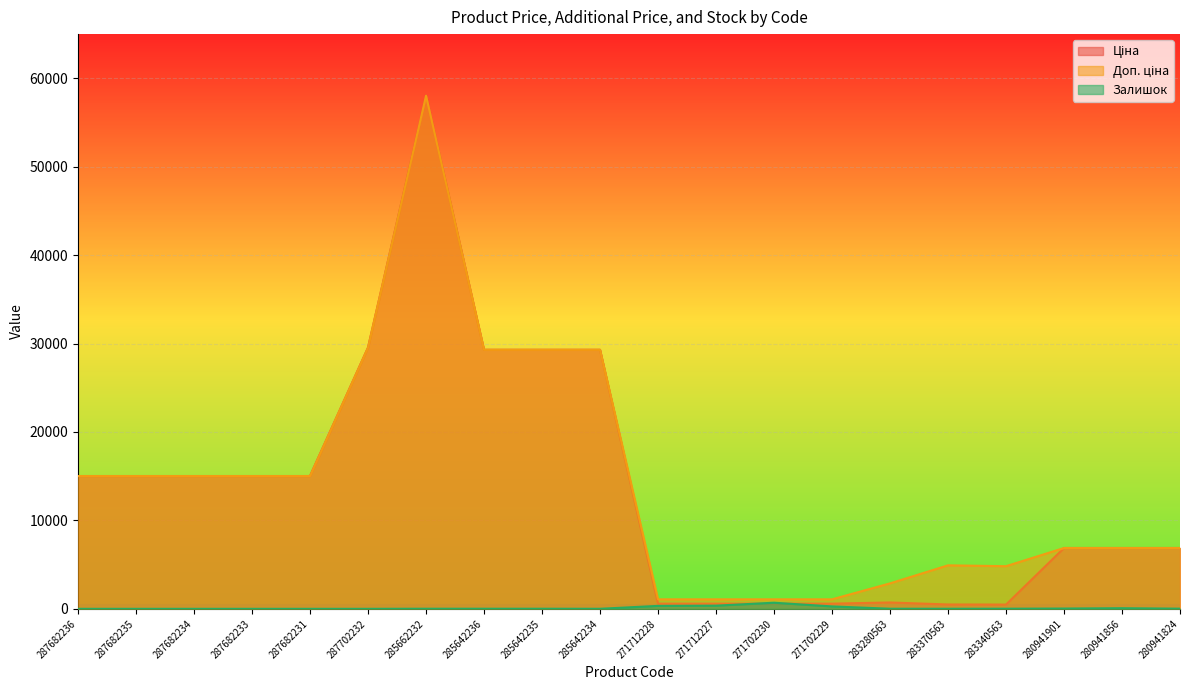

Which series has the largest total across all categories?

Доп. ціна